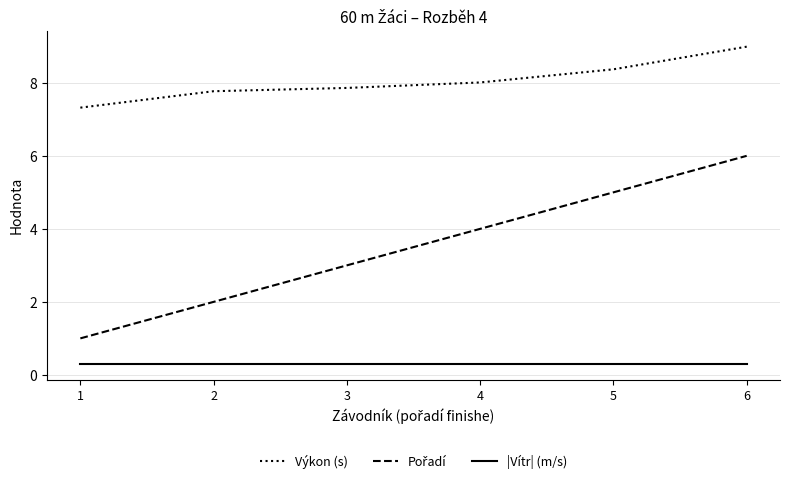

Which series has the largest total across all categories?

Výkon (s)